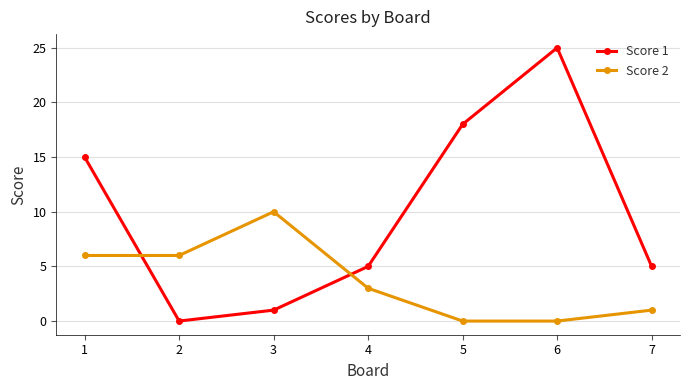

Is the value of Score 2 at 5 greater than the value of Score 1 at 6?

No